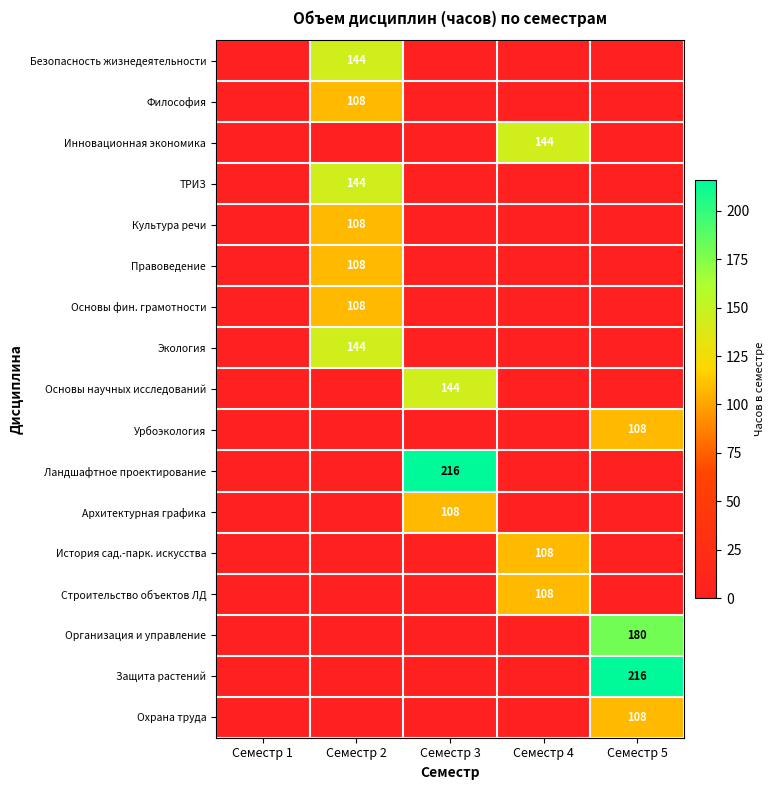

True or false: Правоведение has a value of 108 at Семестр 2.

True